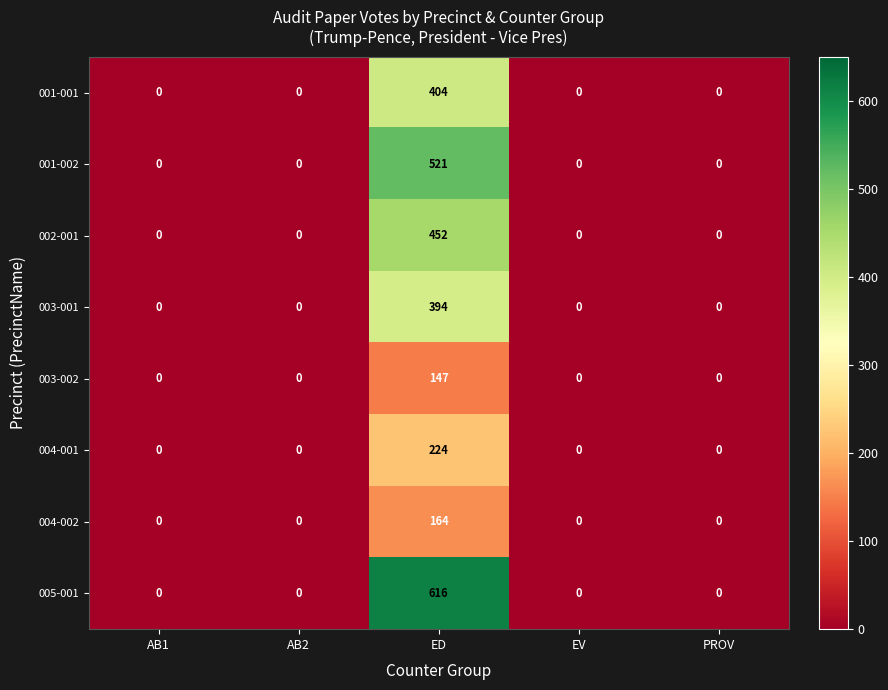

Is the value of 005-001 at PROV greater than the value of 003-001 at ED?

No